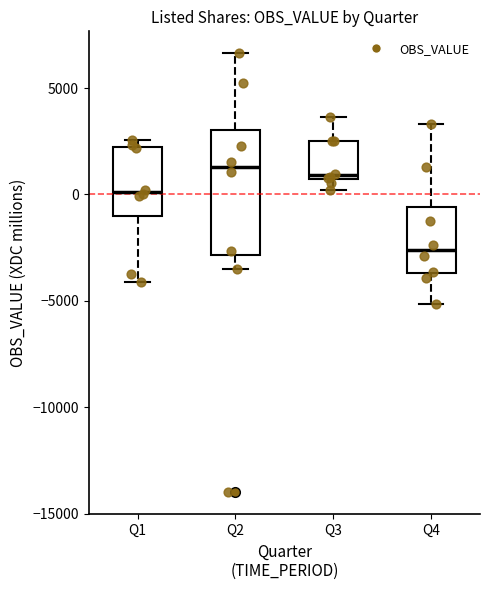

Which box is the tallest, from its lower edge to its upper edge?

Q2